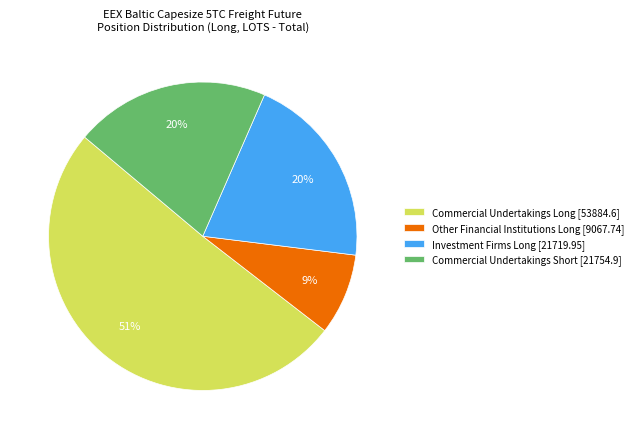

What is the smallest slice in the pie chart?

Other Financial Institutions Long [9067.74]